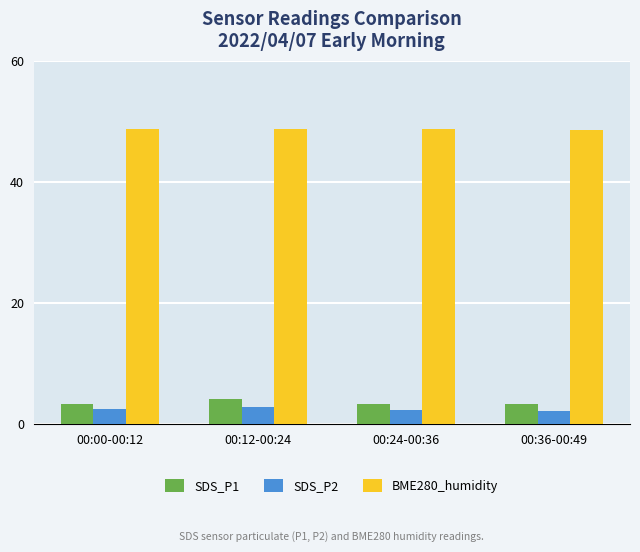

What are all the series names shown in the legend?

SDS_P1, SDS_P2, BME280_humidity